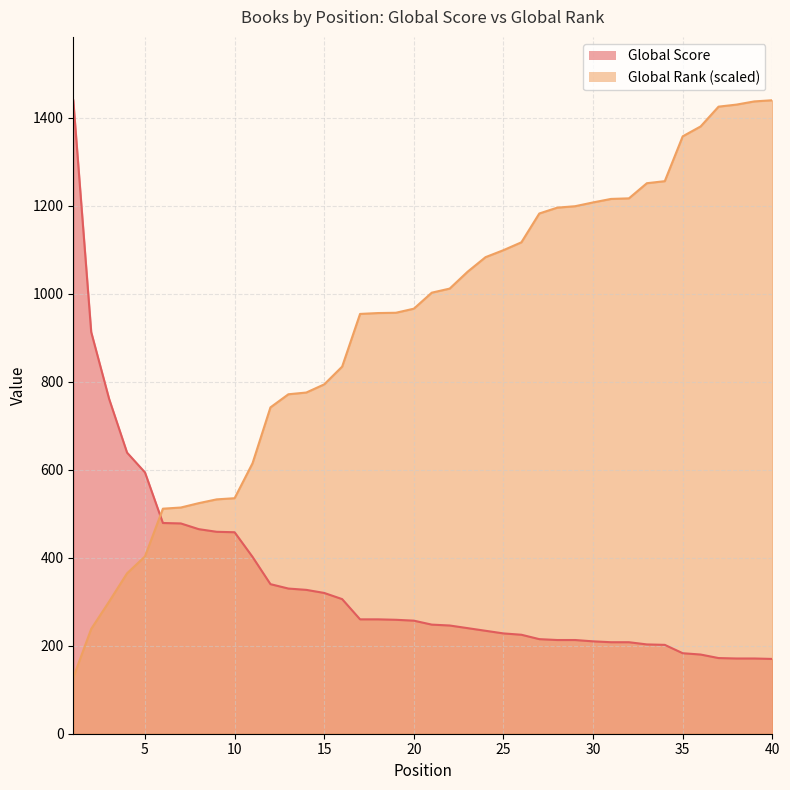

What is the difference between the highest and lowest values at 1?

1312.3